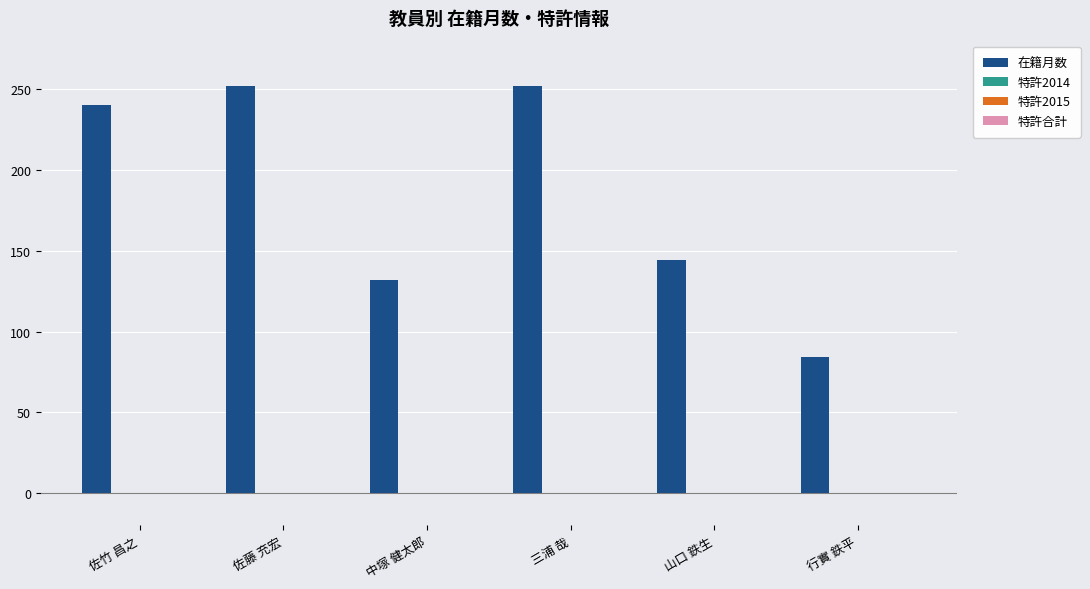

What is the value of the 1st bar from the left?

240